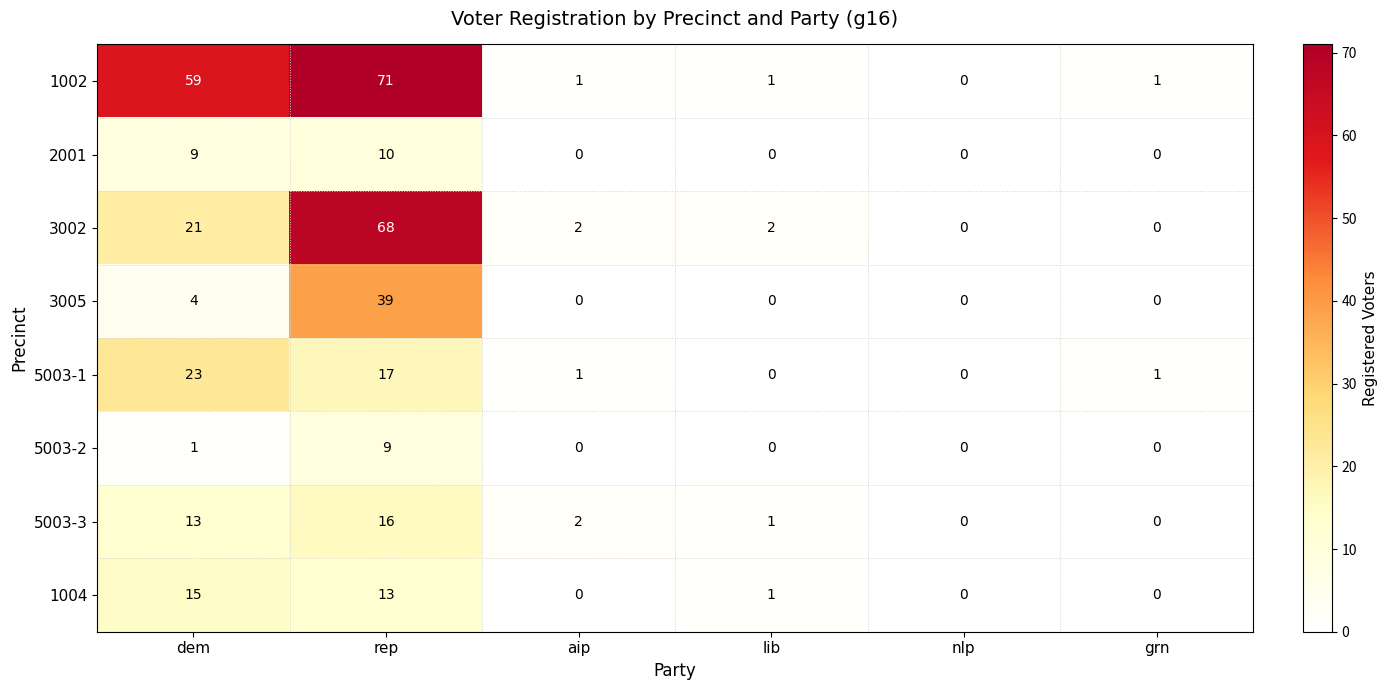

Which series has the widest spread of values?

1002